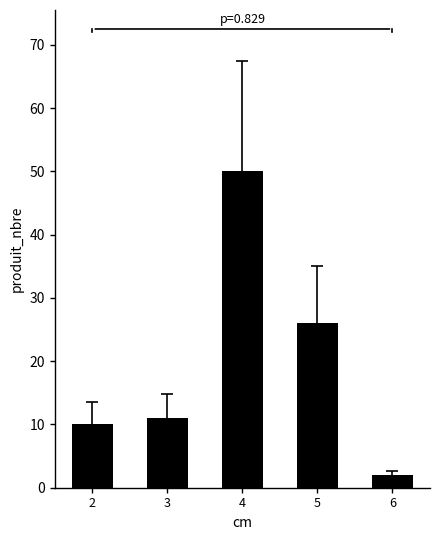

Is it true that the value at 4 is 31?

False